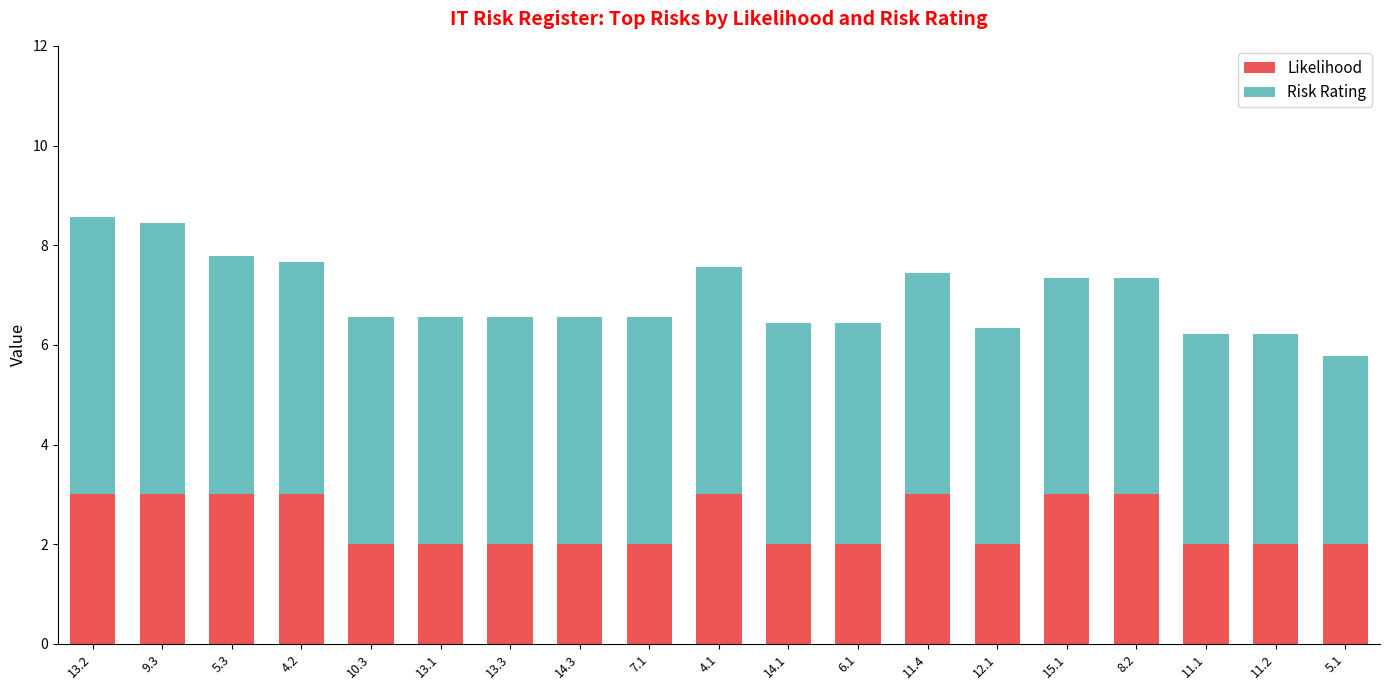

What is the total value across all series at 14.1?

6.4